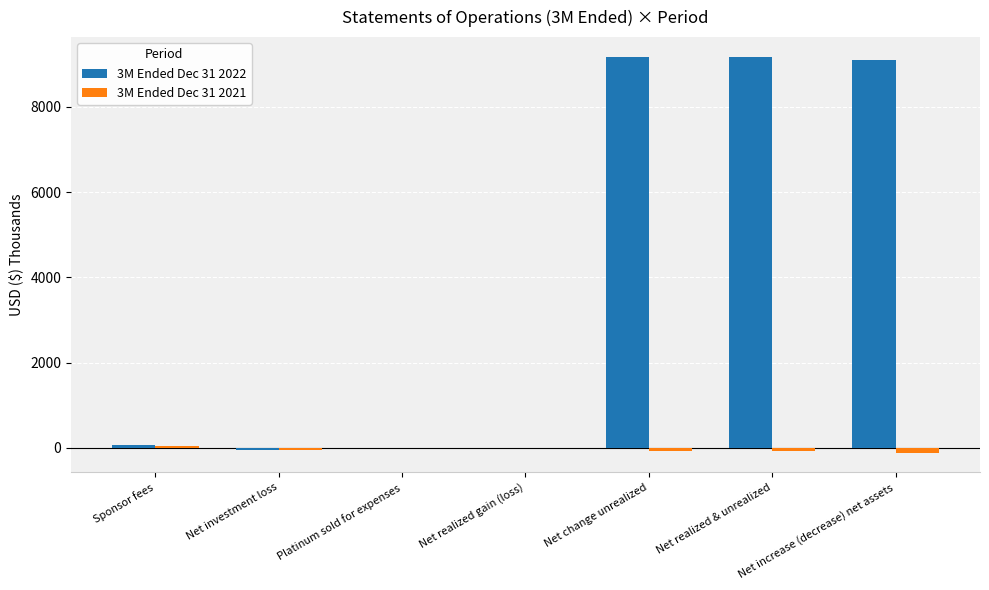

Which series has the largest total across all categories?

3M Ended Dec 31 2022